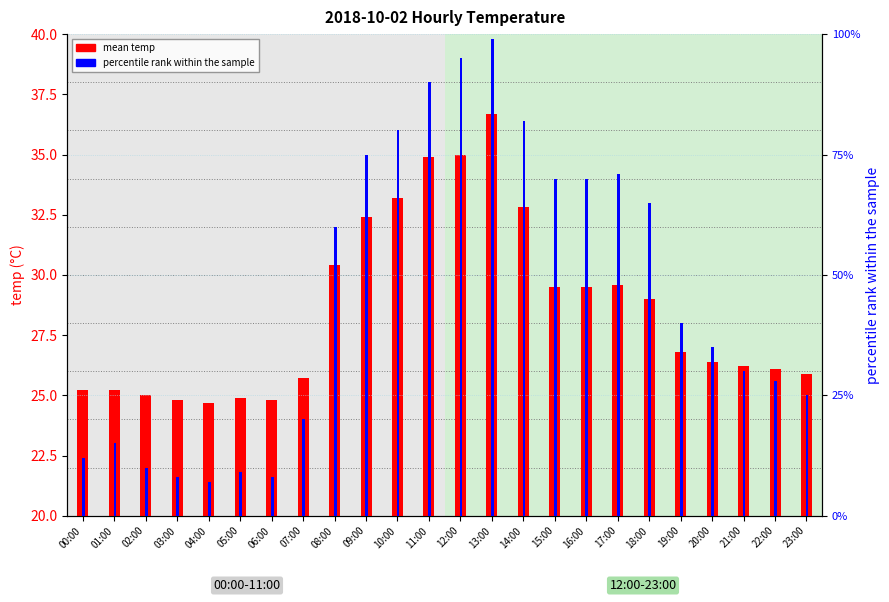

How many distinct data groups are displayed?

2